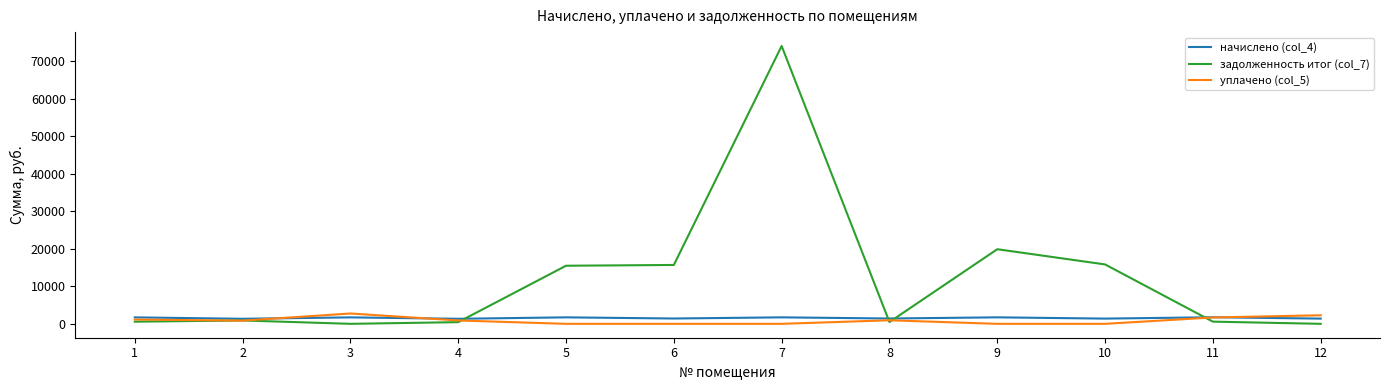

Is the value of уплачено (col_5) at 7 greater than the value of начислено (col_4) at 11?

No